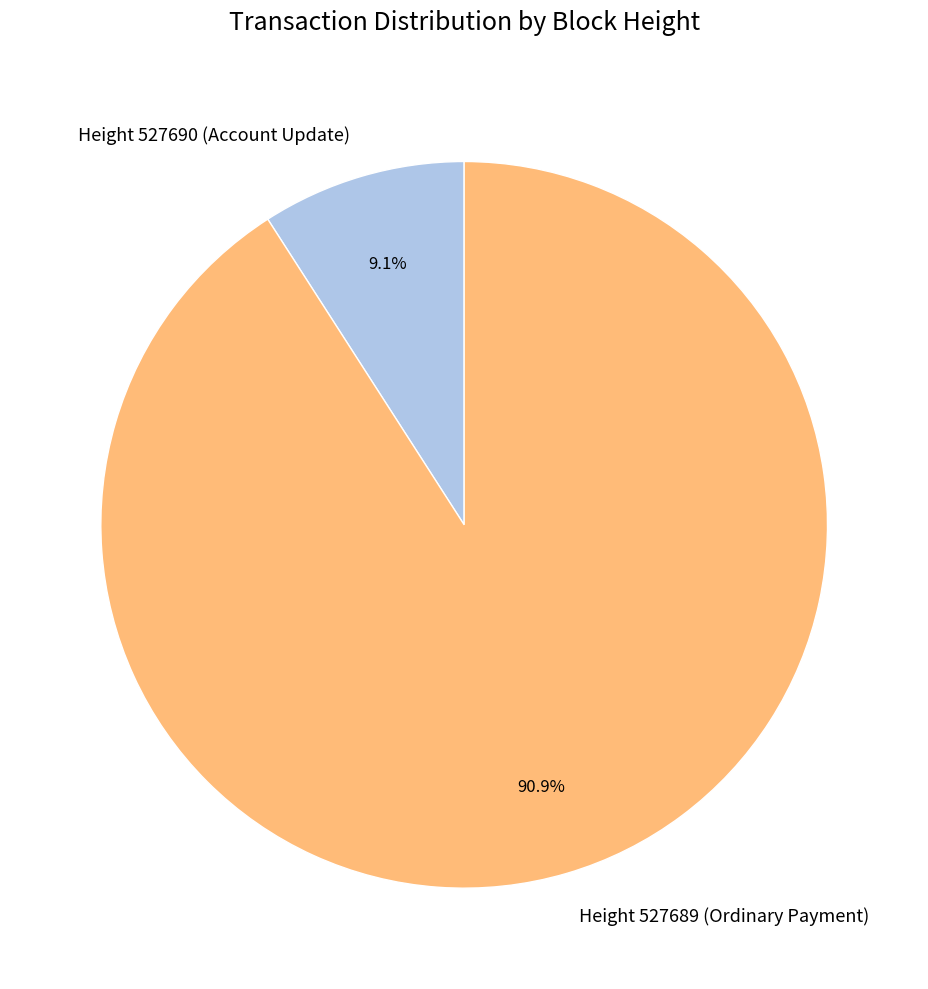

Which slice is the largest?

Height 527689 (Ordinary Payment)